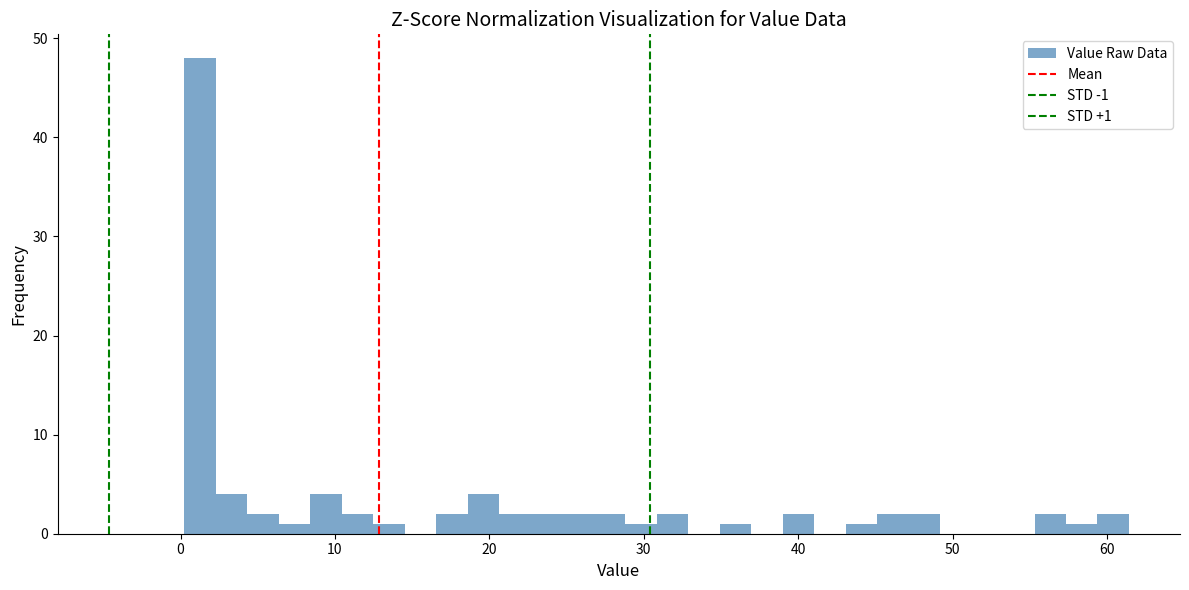

Around what value on the x-axis is the tallest bar? Give the approximate position of its centre, as read against the axis.

1